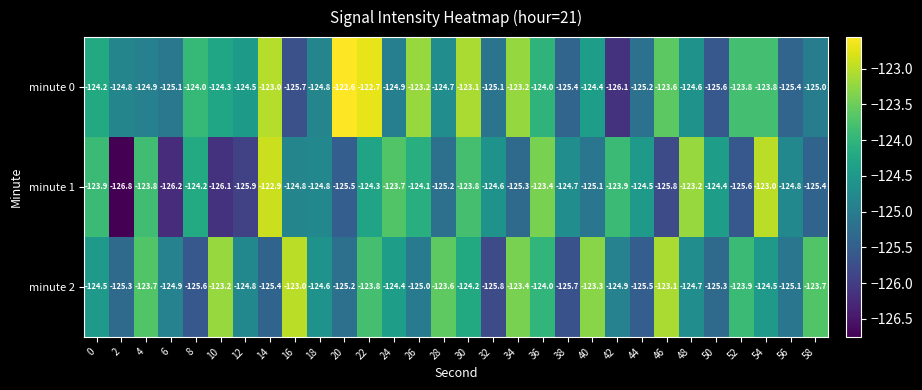

What is the lowest value of the minute 1 series?

-126.8